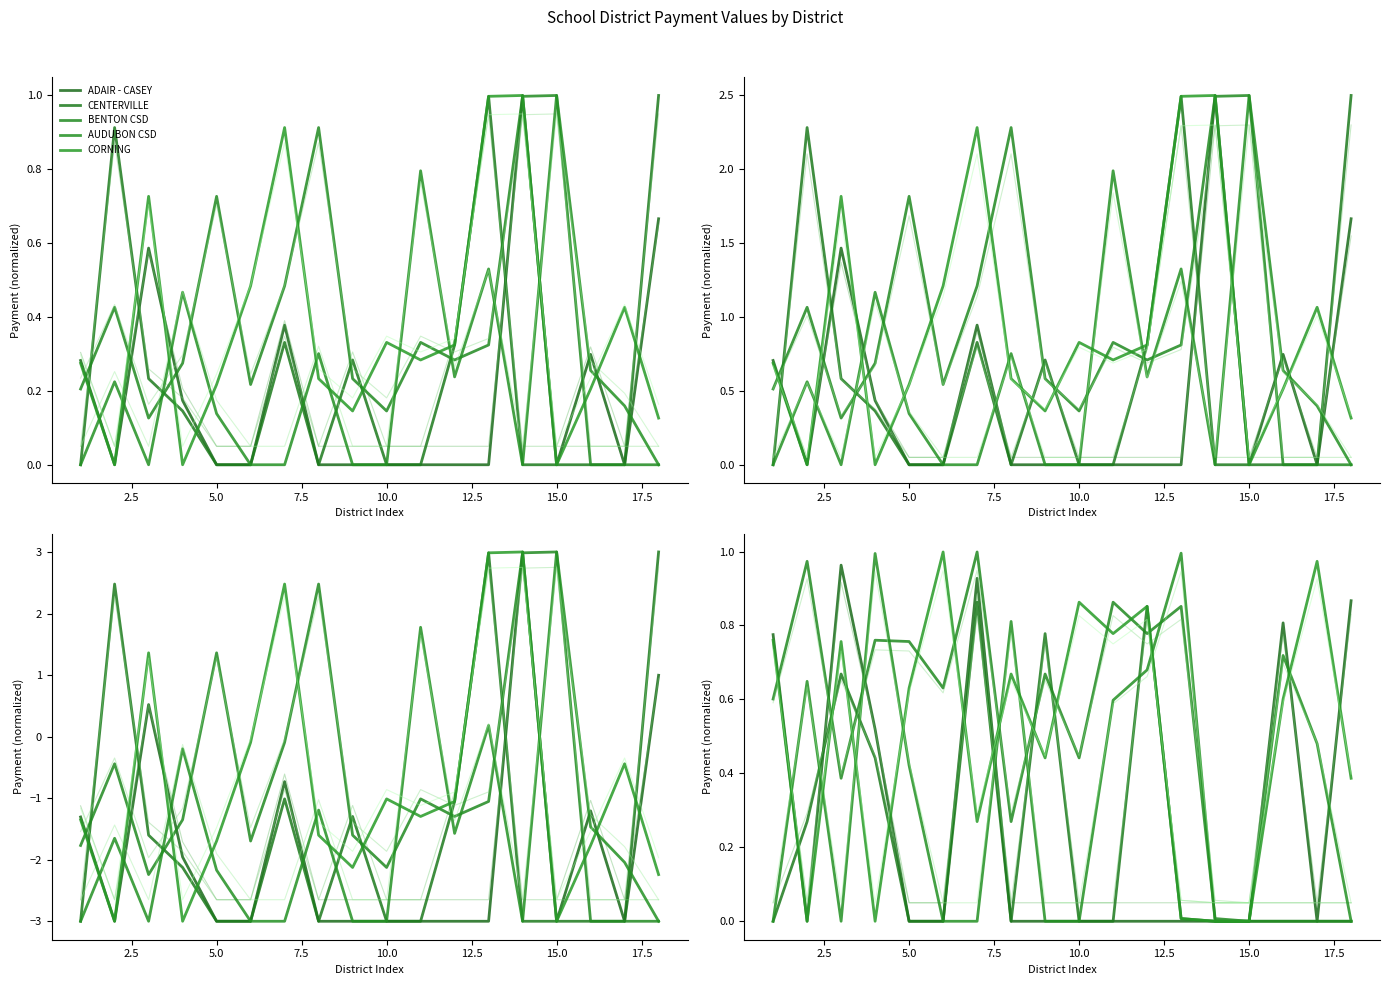

At which label does AUDUBON CSD reach its minimum?

1